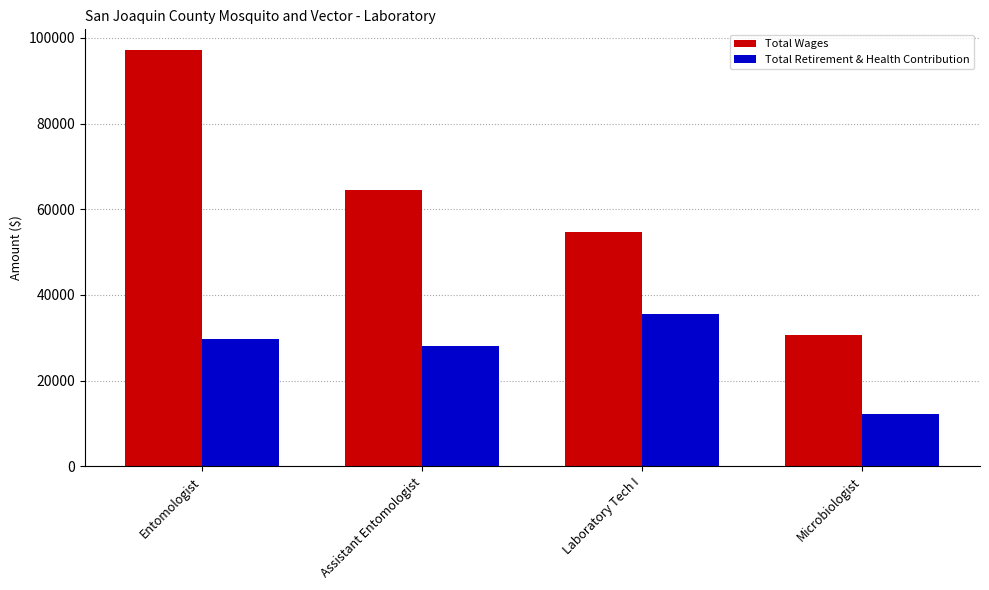

Are the bars grouped side by side (vs. stacked)?

Yes